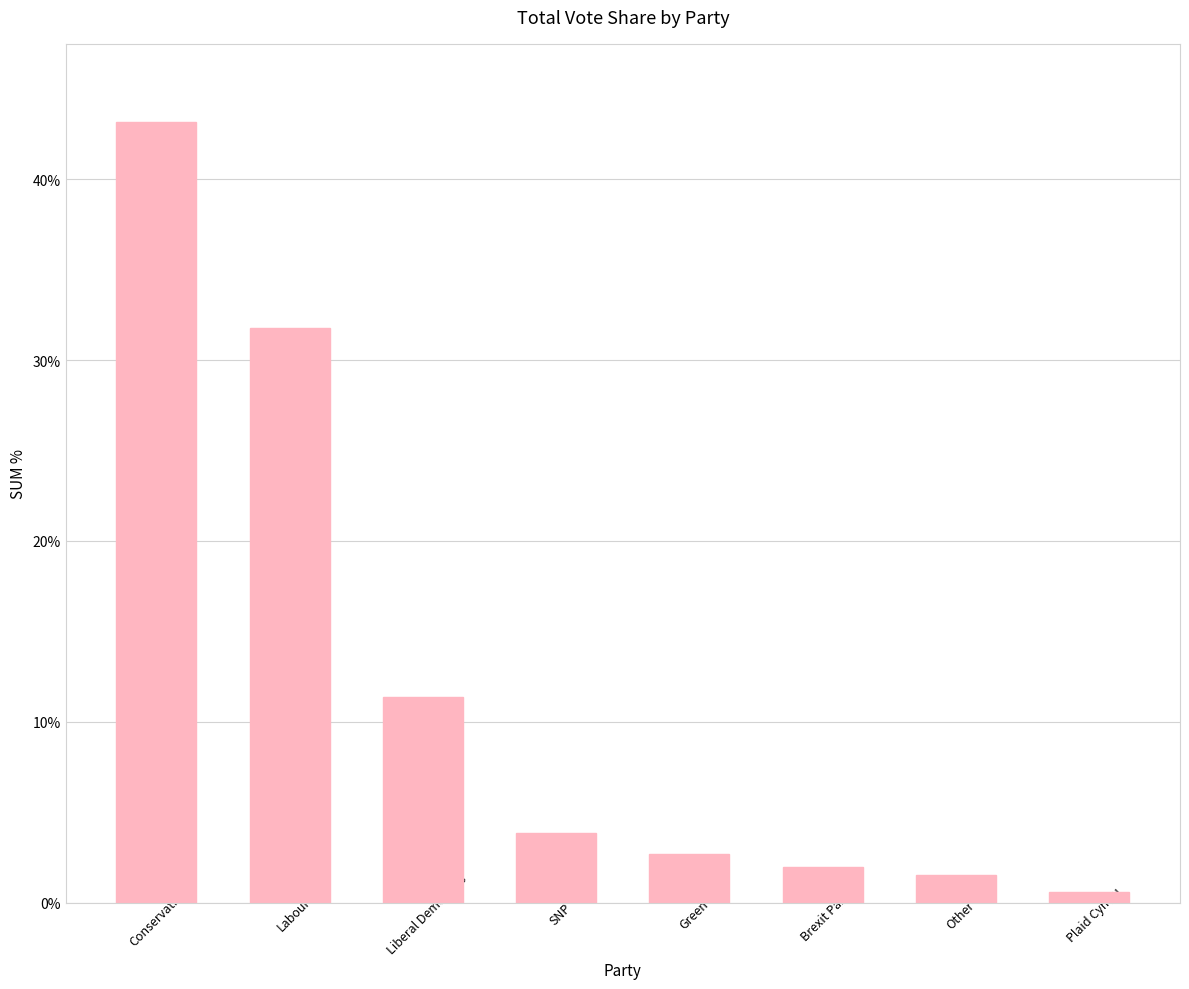

True or false: the data shows 4.9 at Green.

False